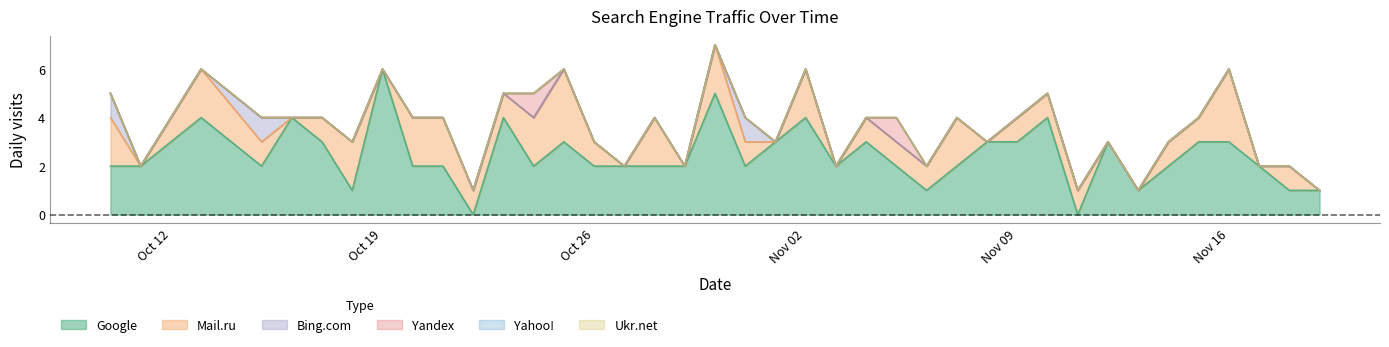

Between 2020-10-25 and 2020-11-04, which series saw the biggest shift?

Mail.ru